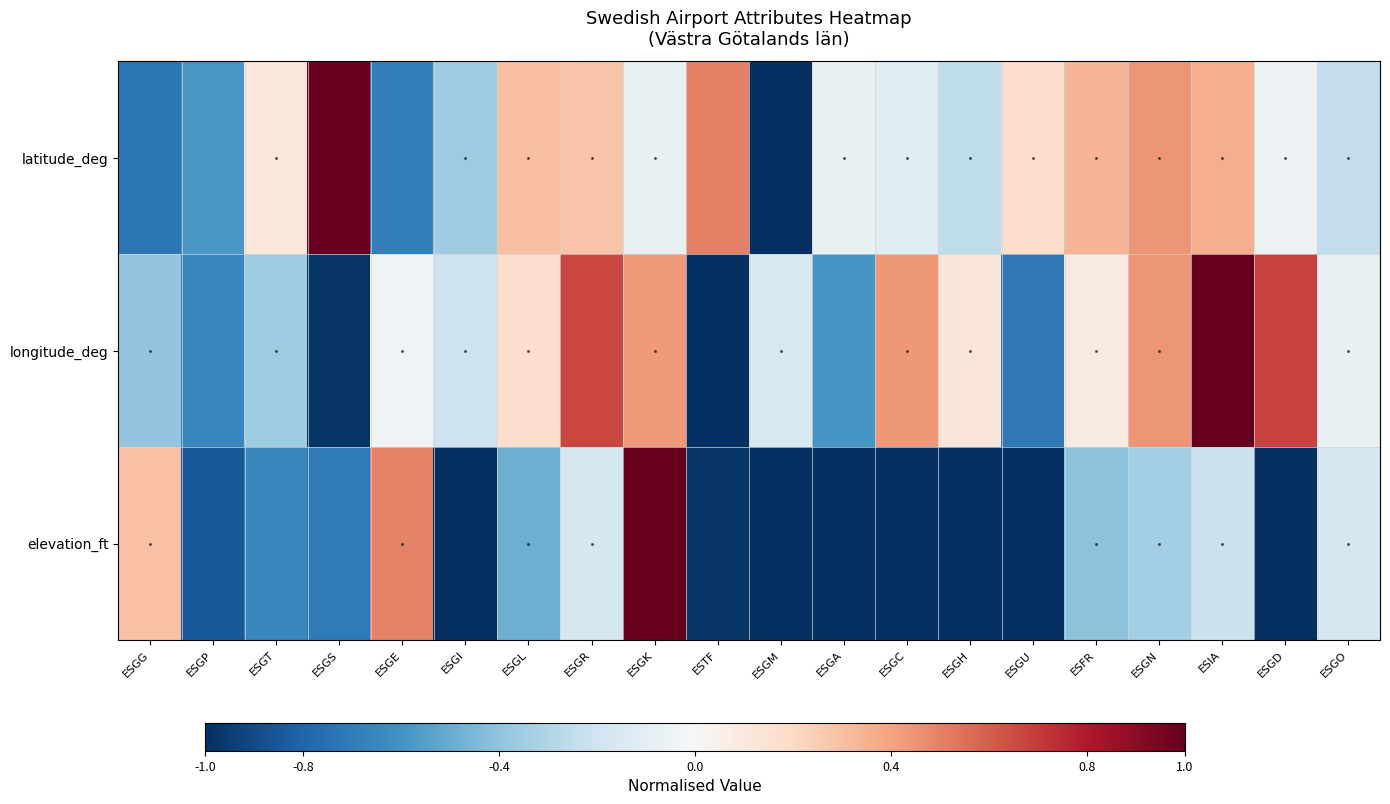

Reading right to left, what are all the values shown in this chart?

latitude_deg: ESGO=-0.2	ESGD=-0.0	ESIA=0.4	ESGN=0.4	ESFR=0.3	ESGU=0.2	ESGH=-0.3	ESGC=-0.1	ESGA=-0.1	ESGM=-1.0	ESTF=0.5	ESGK=-0.1	ESGR=0.3	ESGL=0.3	ESGI=-0.4	ESGE=-0.7	ESGS=1.0	ESGT=0.1	ESGP=-0.6	ESGG=-0.7
longitude_deg: ESGO=-0.1	ESGD=0.7	ESIA=1.0	ESGN=0.4	ESFR=0.1	ESGU=-0.7	ESGH=0.1	ESGC=0.4	ESGA=-0.6	ESGM=-0.2	ESTF=-1.0	ESGK=0.4	ESGR=0.7	ESGL=0.2	ESGI=-0.2	ESGE=-0.0	ESGS=-1.0	ESGT=-0.4	ESGP=-0.7	ESGG=-0.4
elevation_ft: ESGO=-0.2	ESGD=-1.0	ESIA=-0.2	ESGN=-0.3	ESFR=-0.4	ESGU=-1.0	ESGH=-1.0	ESGC=-1.0	ESGA=-1.0	ESGM=-1.0	ESTF=-1.0	ESGK=1.0	ESGR=-0.2	ESGL=-0.5	ESGI=-1.0	ESGE=0.5	ESGS=-0.7	ESGT=-0.7	ESGP=-0.8	ESGG=0.3